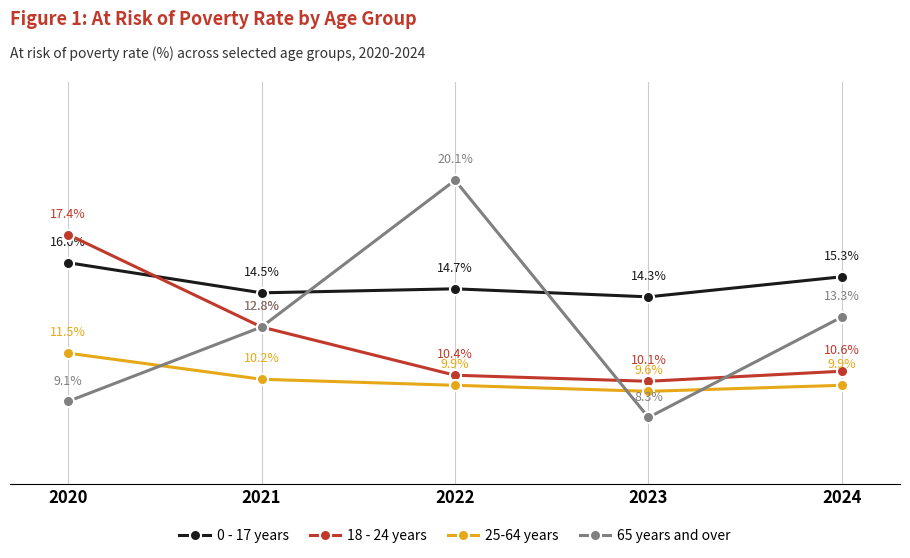

List the series in order of their peak value, lowest first.

25-64 years, 0 - 17 years, 18 - 24 years, 65 years and over